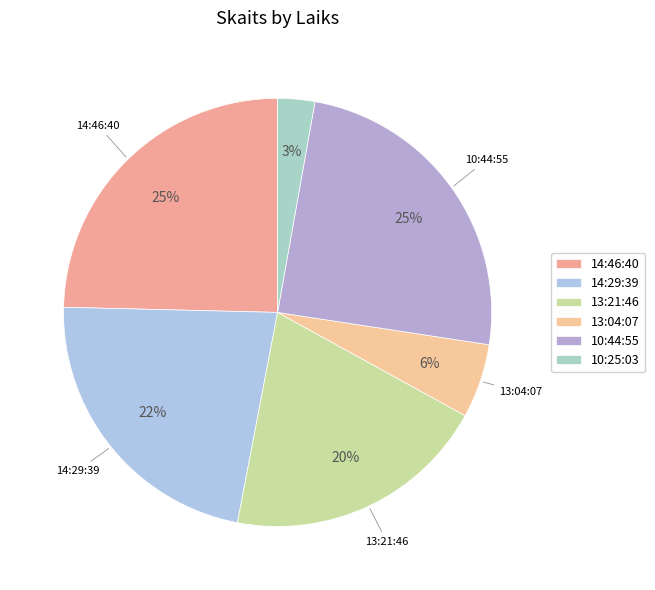

What is the largest slice in the pie chart?

14:46:40